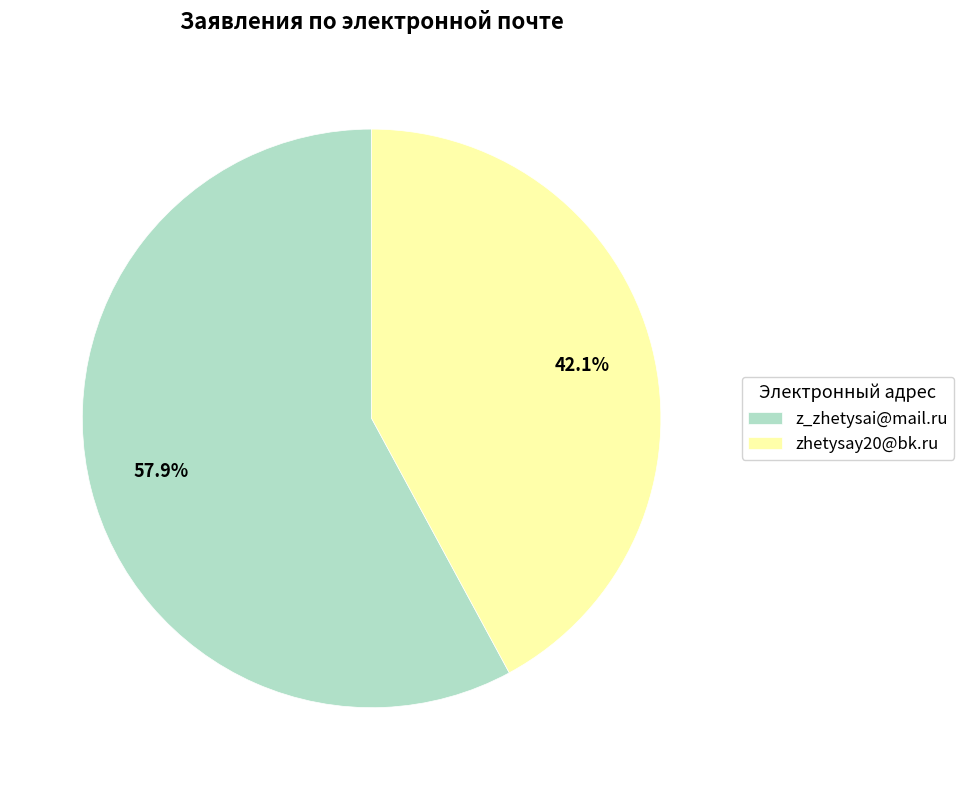

Count the number of slices in the pie.

2